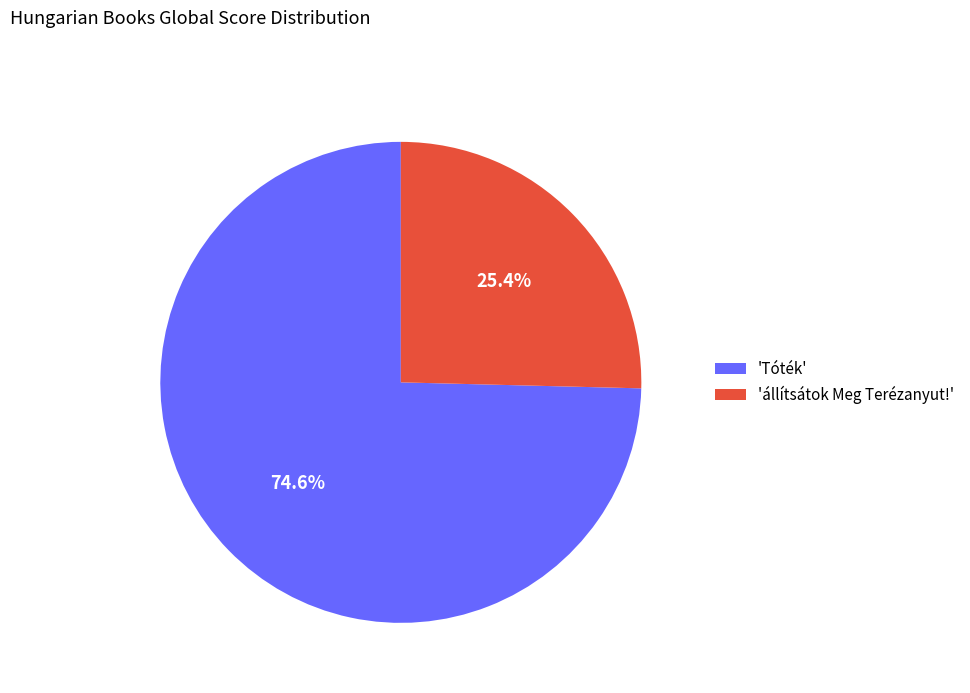

What percentage is NOT represented by 'állítsátok Meg Terézanyut!'?

74.6%